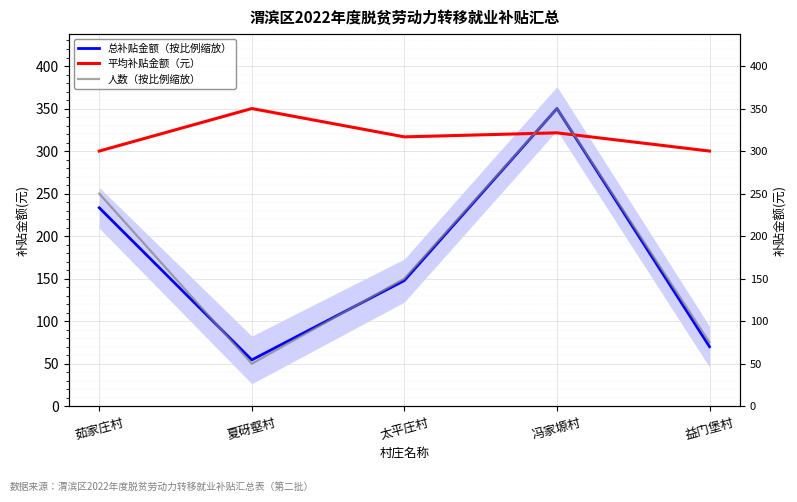

At which category does 人数（按比例缩放） reach its first local peak?

冯家塬村